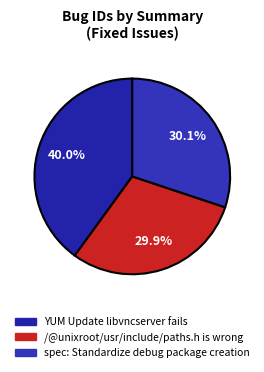

Is spec: Standardize debug package creation the majority of the pie?

No